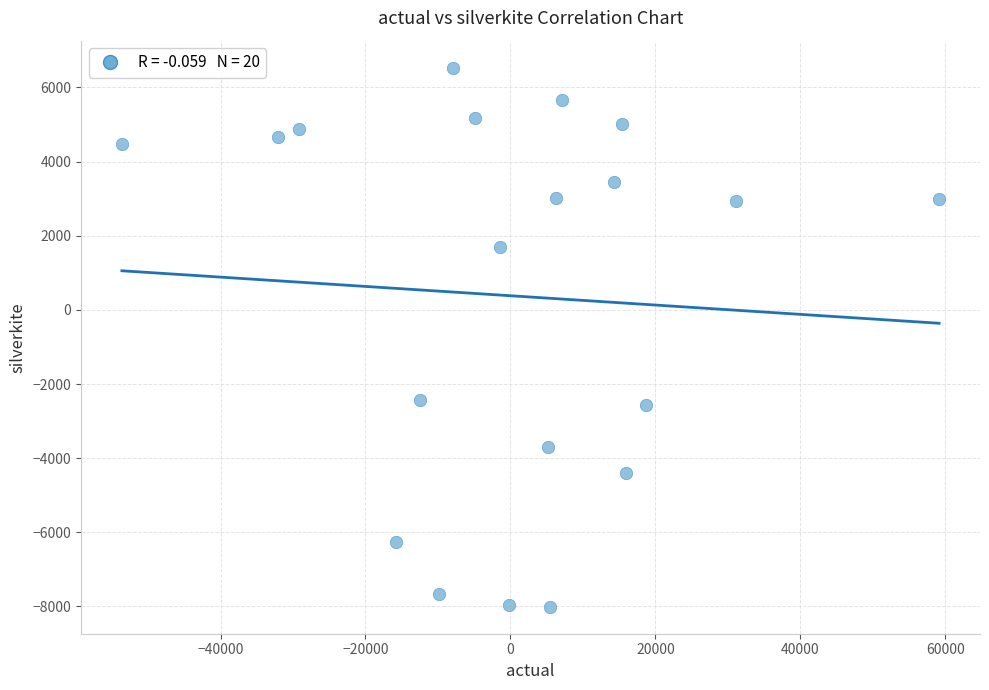

What is the range of Y values (max minus min)?

14544.5